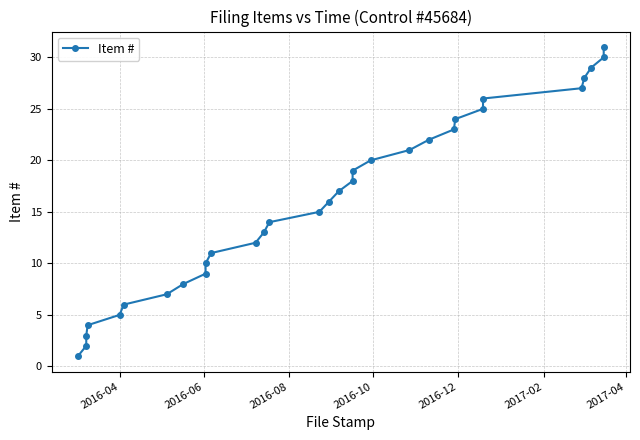

Count the number of values greater than 16.

15